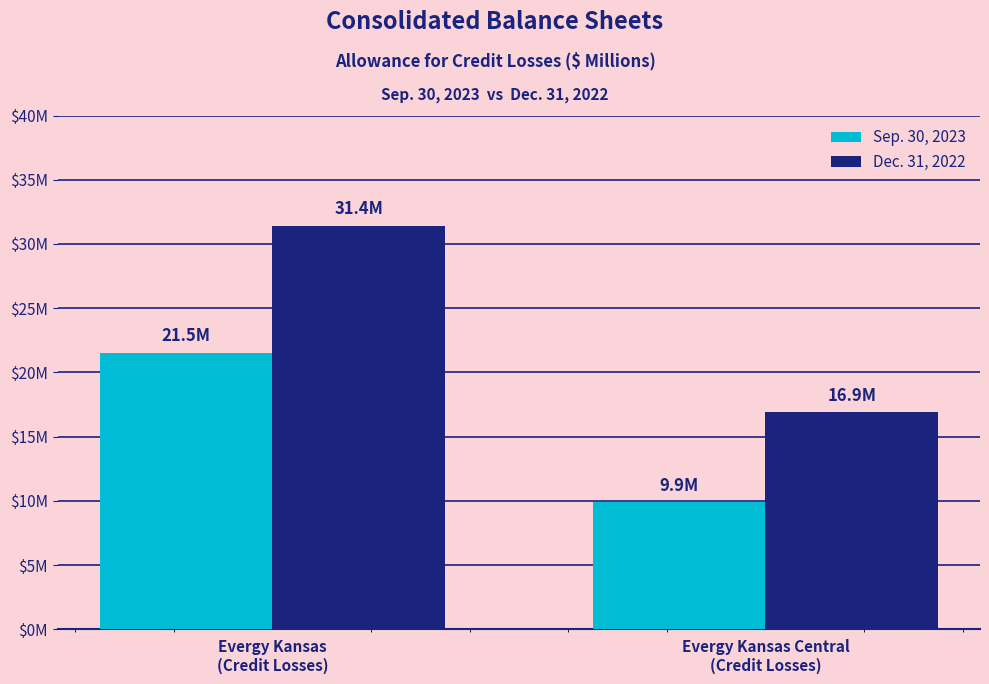

What value does the Sep. 30, 2023 series have at Evergy Kansas Central
(Credit Losses)?

9.9